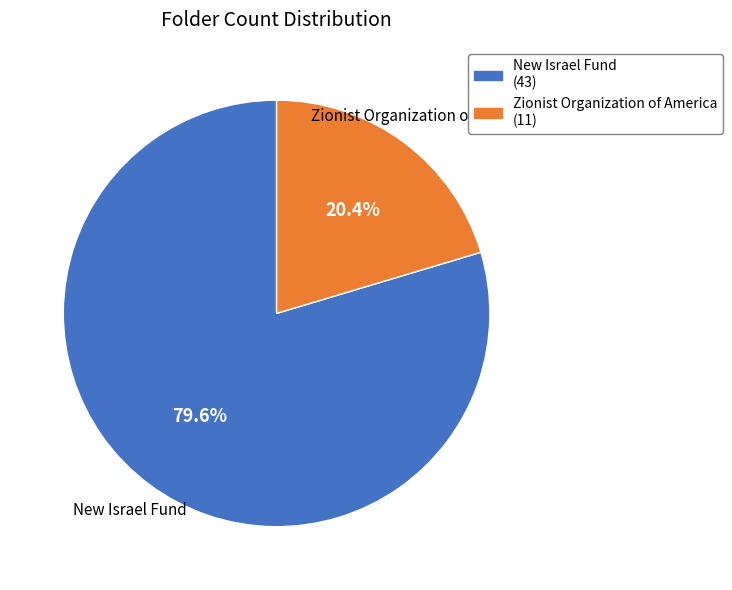

Between New Israel Fund and Zionist Organization of America, which is larger?

New Israel Fund